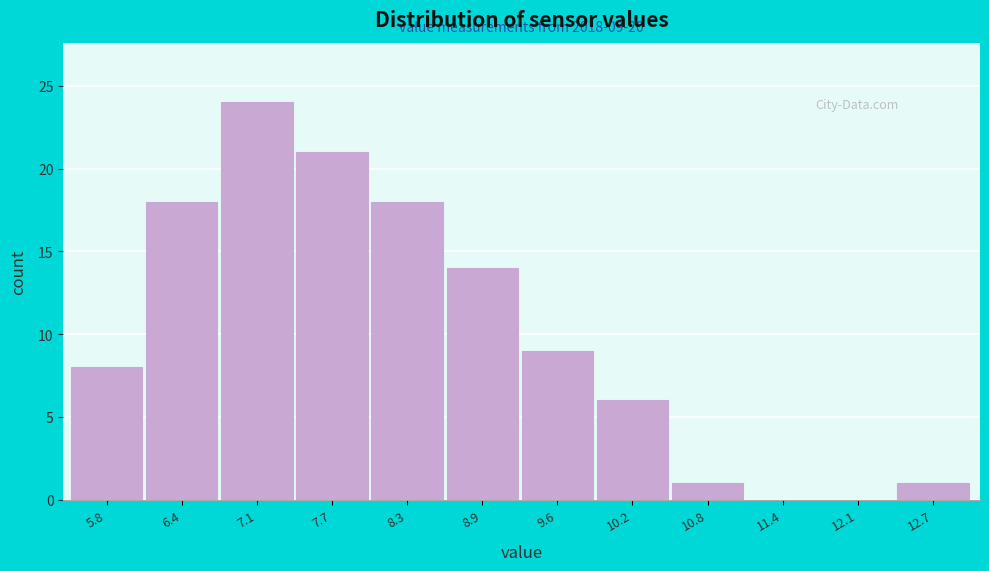

Reading left to right, list all the values displayed in this chart.

5.8=8	6.4=18	7.1=24	7.7=21	8.3=18	8.9=14	9.6=9	10.2=6	10.8=1	11.4=0	12.1=0	12.7=1